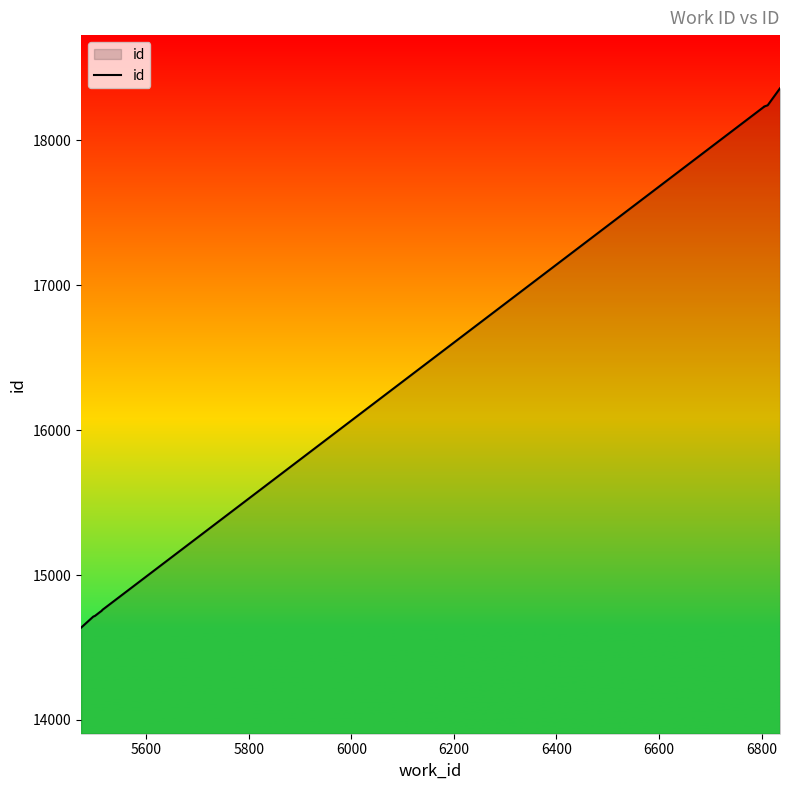

The chart shows a value of 4073 at 6200. True or false?

False